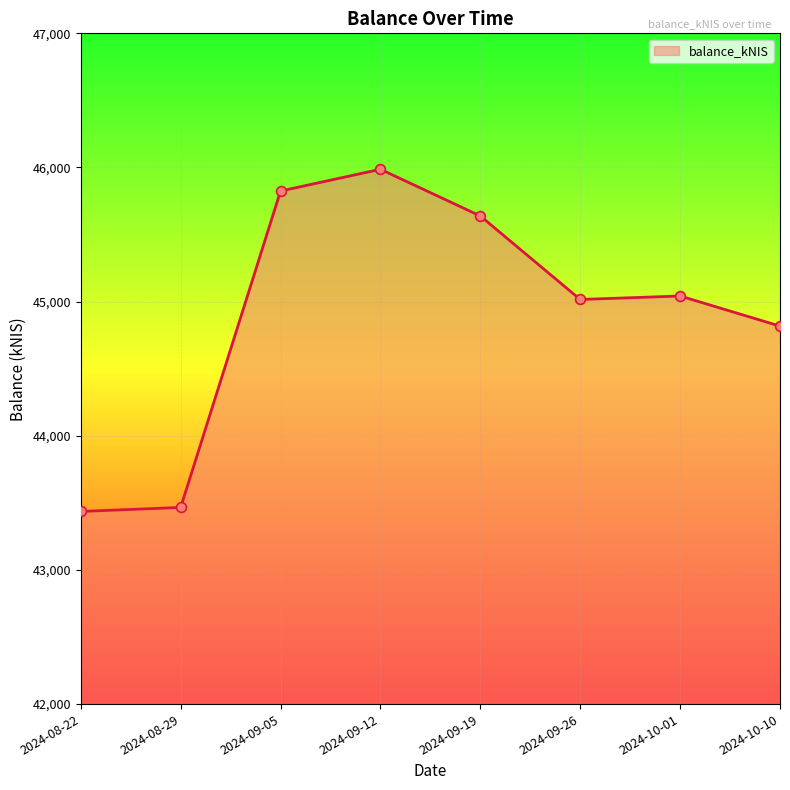

What is the ratio of the value at 2024-09-26 to the value at 2024-08-22?

1.0